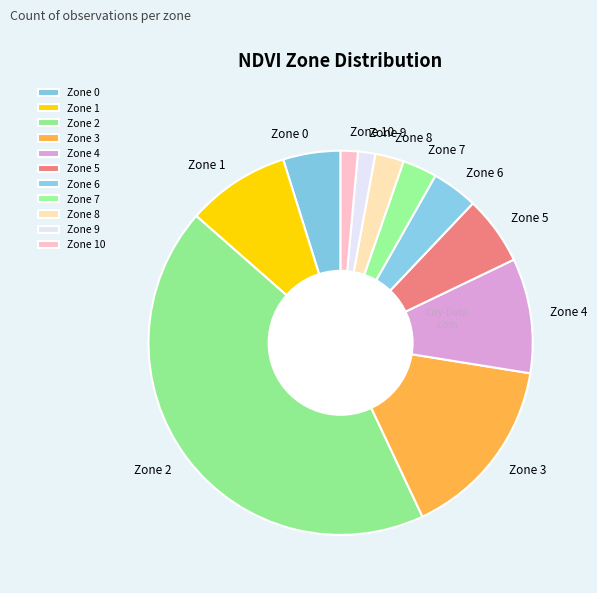

True or false: Zone 4 accounts for 10% of the total.

True